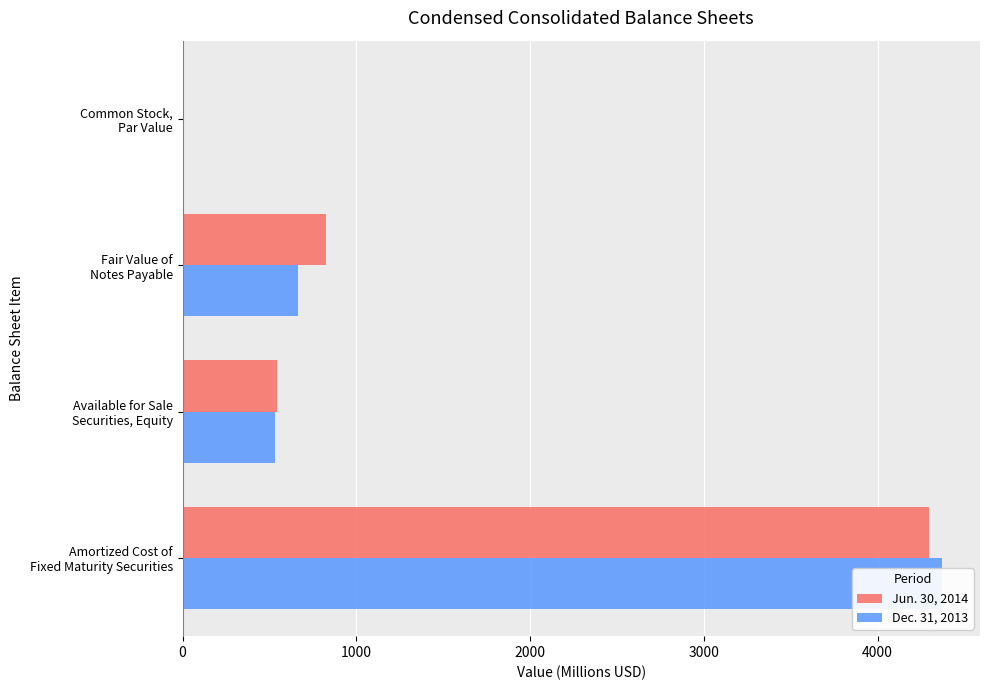

What are all the series names shown in the legend?

Jun. 30, 2014, Dec. 31, 2013